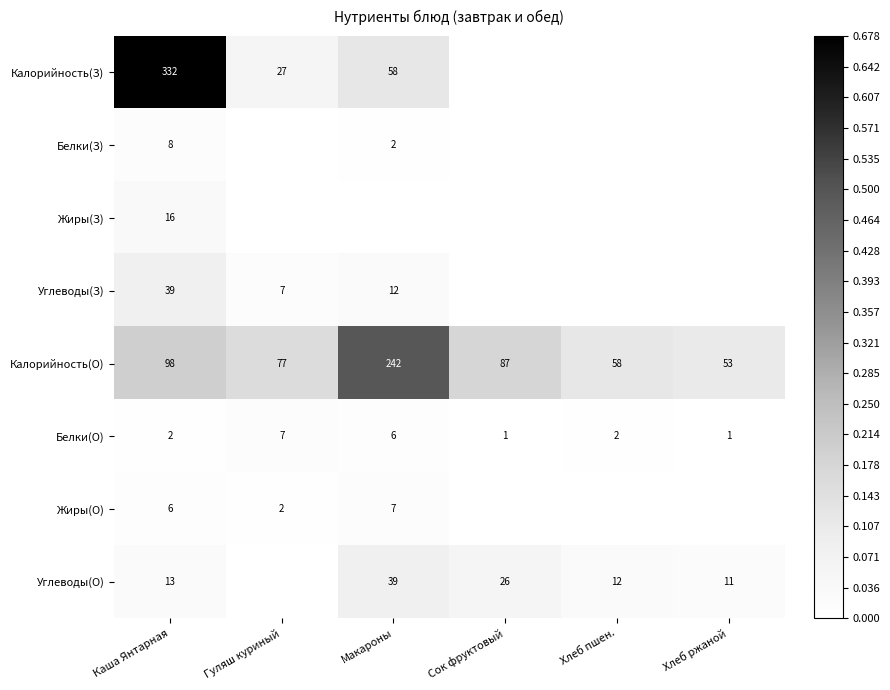

What is the sum of all Калорийность(О) values?

615